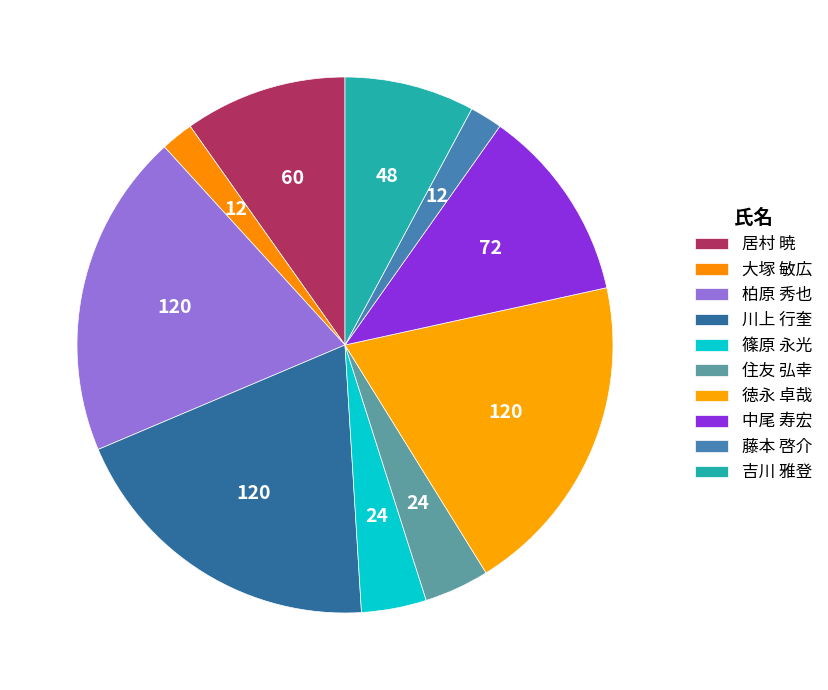

How many slices are in this pie chart?

10